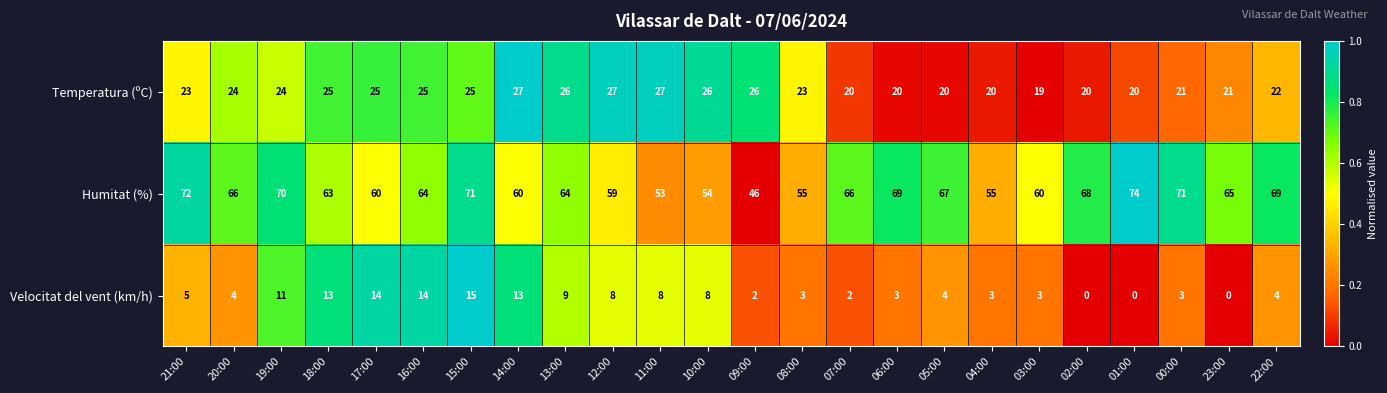

The Velocitat del vent (km/h) series shows 0 at 02:00. True or false?

True